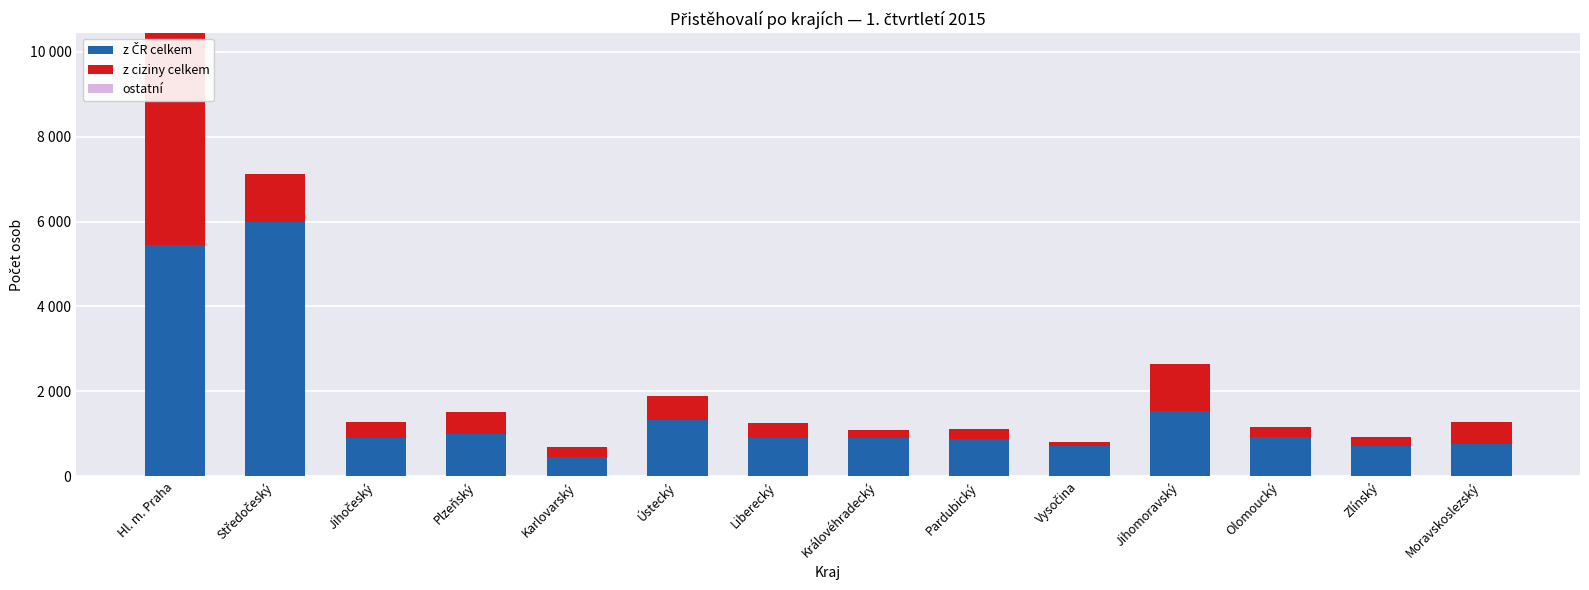

What is the average value of the z ciziny celkem series?

768